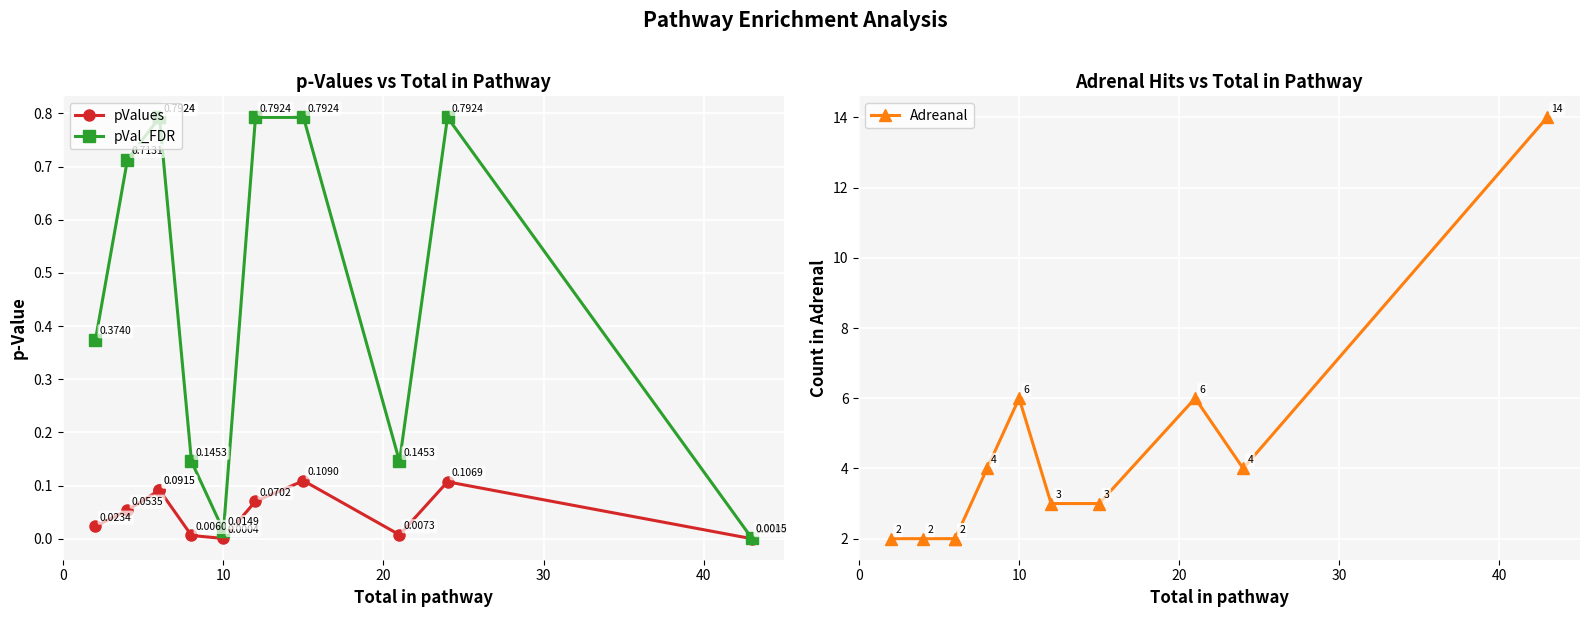

What is the average value of the Adreanal series?

4.4